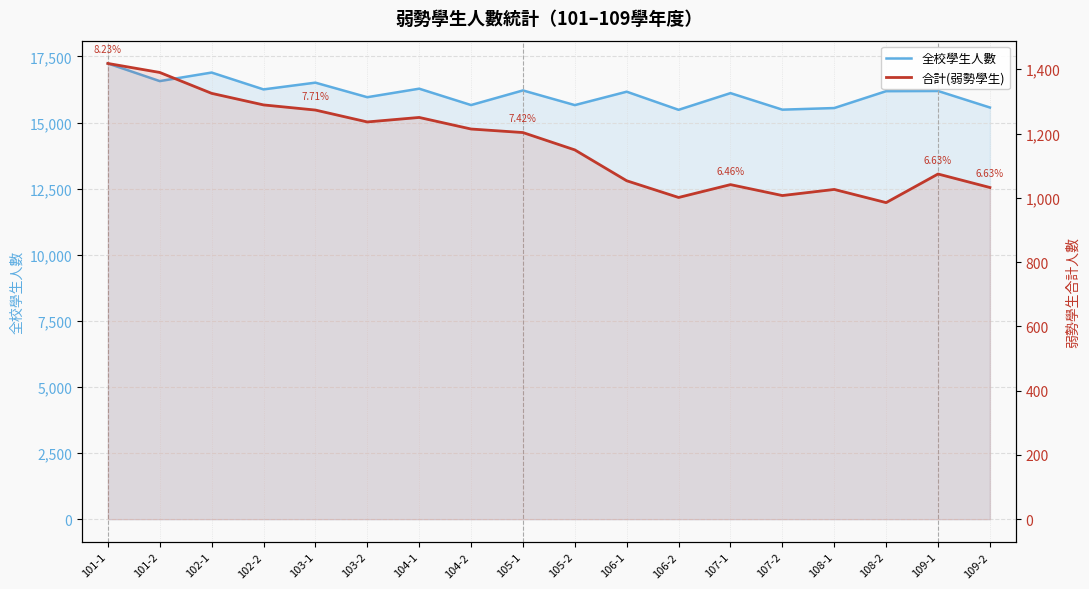

Which has a higher value, 109-2 or 102-2?

102-2